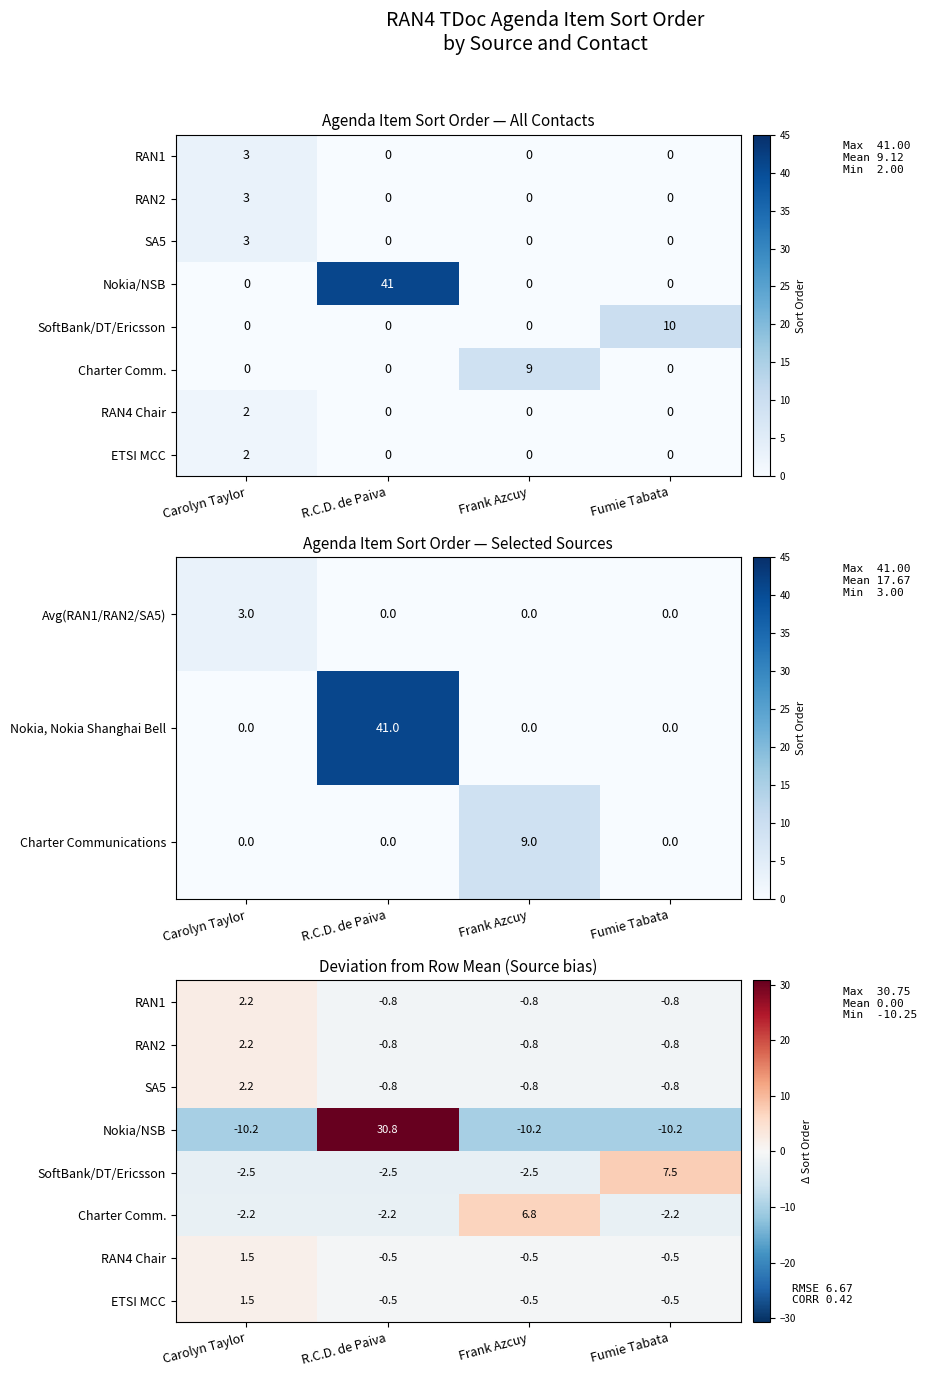

True or false: Nokia, Nokia Shanghai Bell has a value of 0 at Frank Azcuy.

True